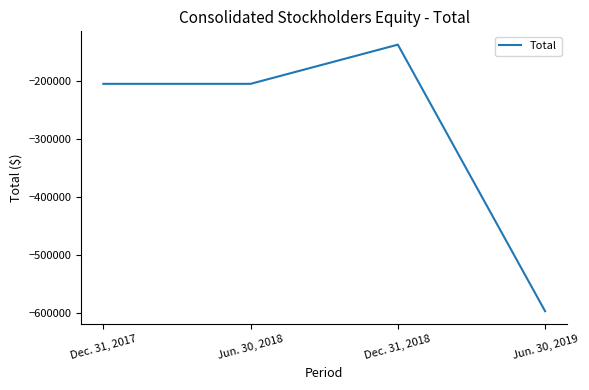

How many values exceed -205120?

1